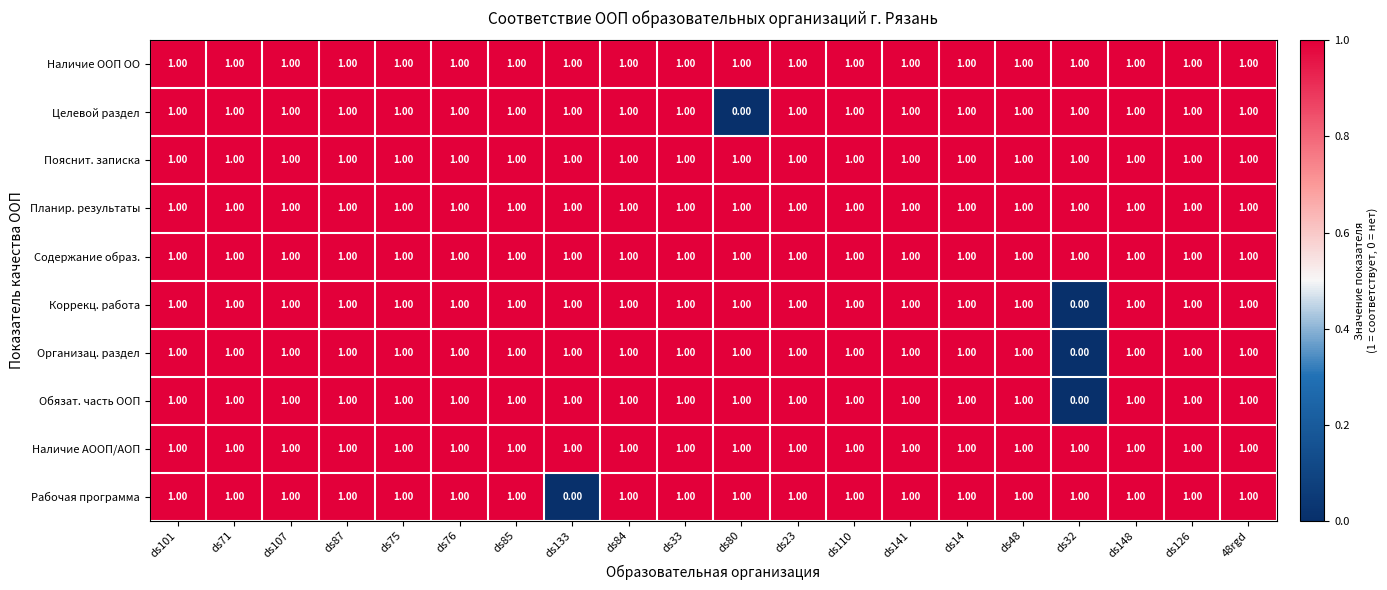

What is the total value across all series at ds126?

10